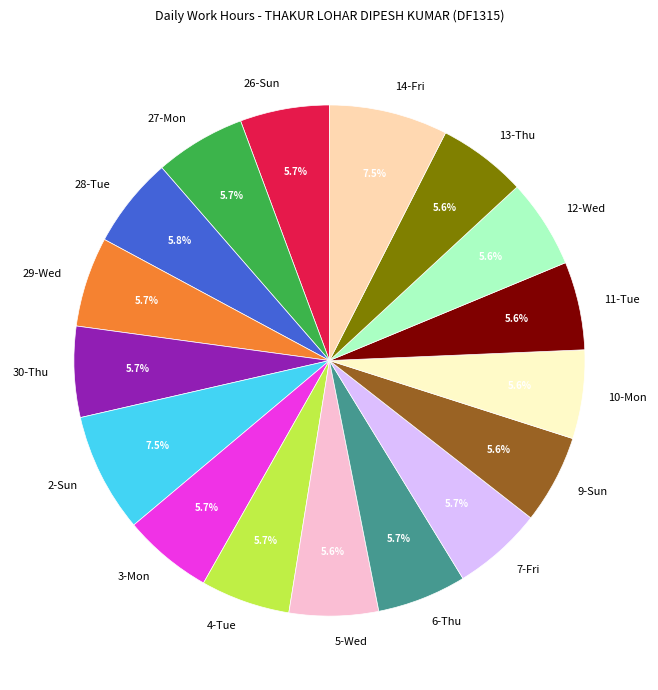

What percentage is NOT represented by 13-Thu?

94.4%